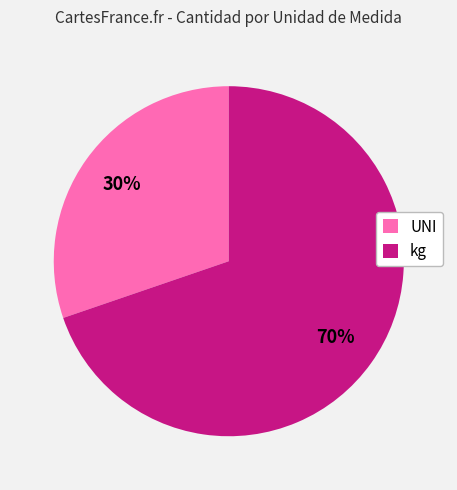

Is UNI the majority of the pie?

No